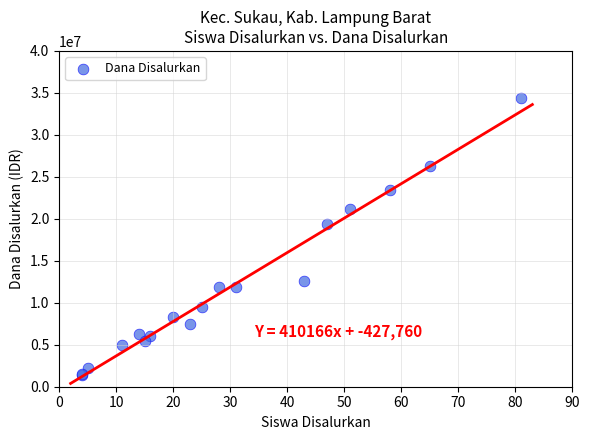

What Y value in the scatter plot is closest to 17887500?

19350000